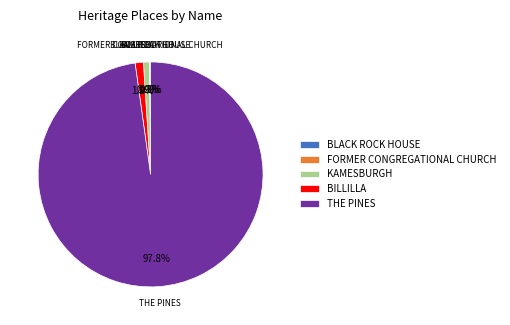

Is there a majority slice in this chart?

Yes